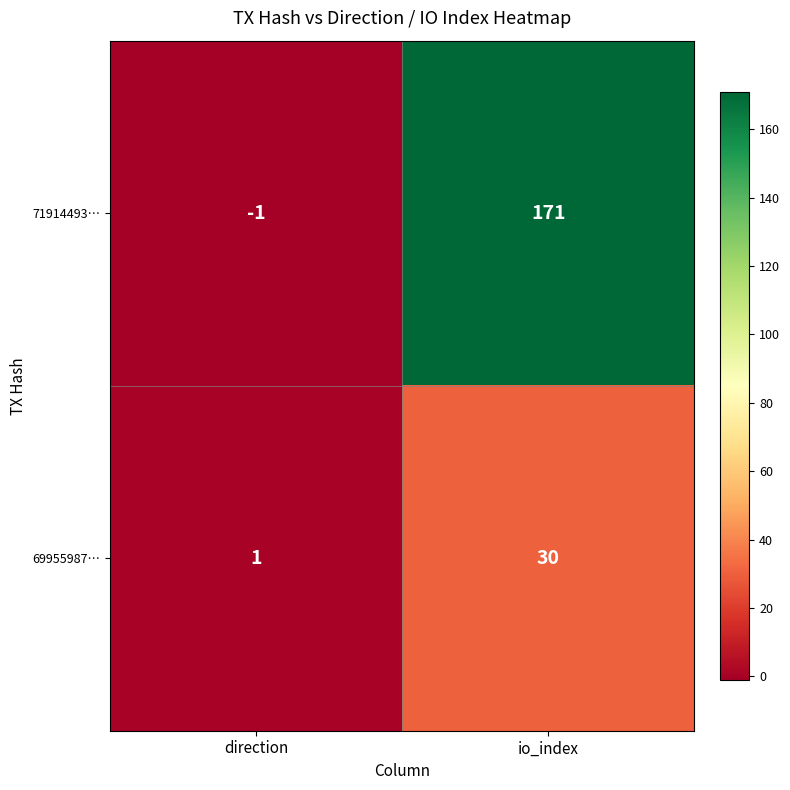

What is the approximate value of 69955987… at io_index, to the nearest 10?

30